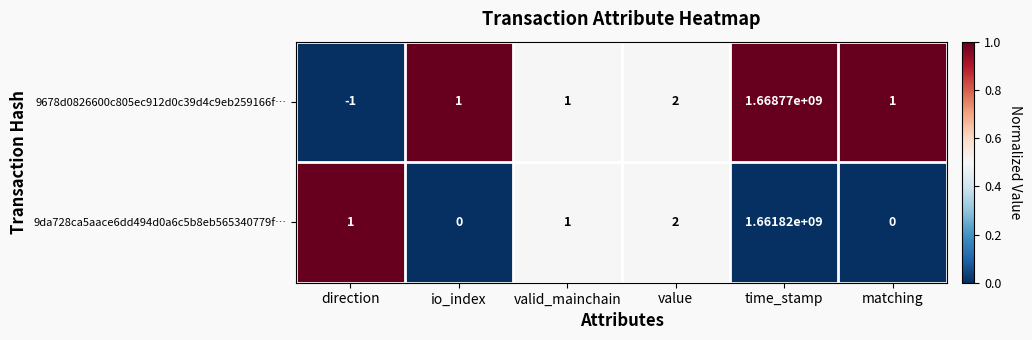

What is the average value of the 9da728ca5aace6dd494d0a6c5b8eb565340779f… series?

276970001